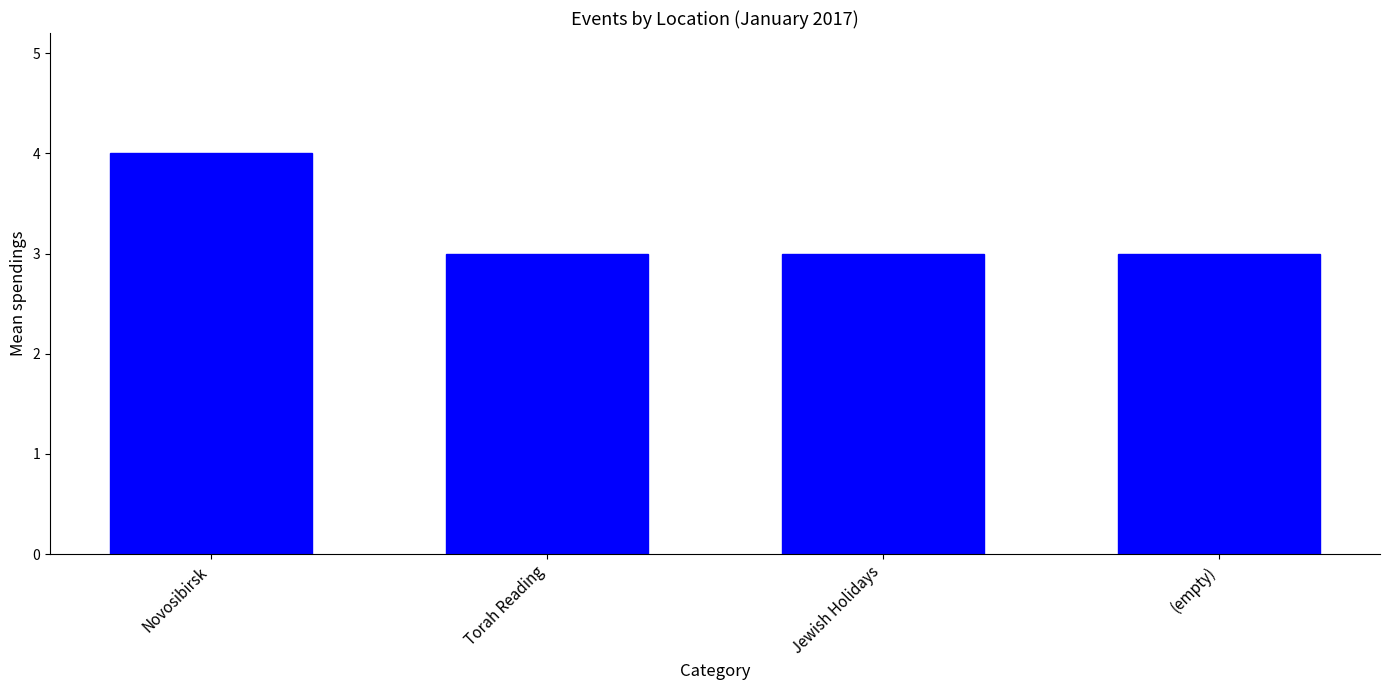

What is the label of the 3rd bar from the left?

Jewish Holidays